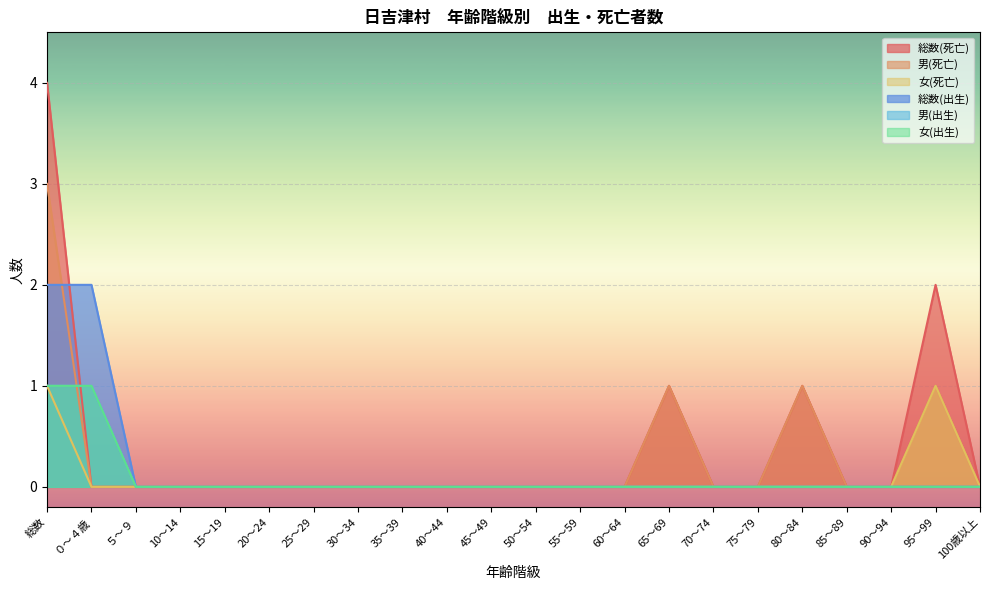

Is the value of 男(出生) at 45～49 greater than the value of 女(死亡) at 95～99?

No